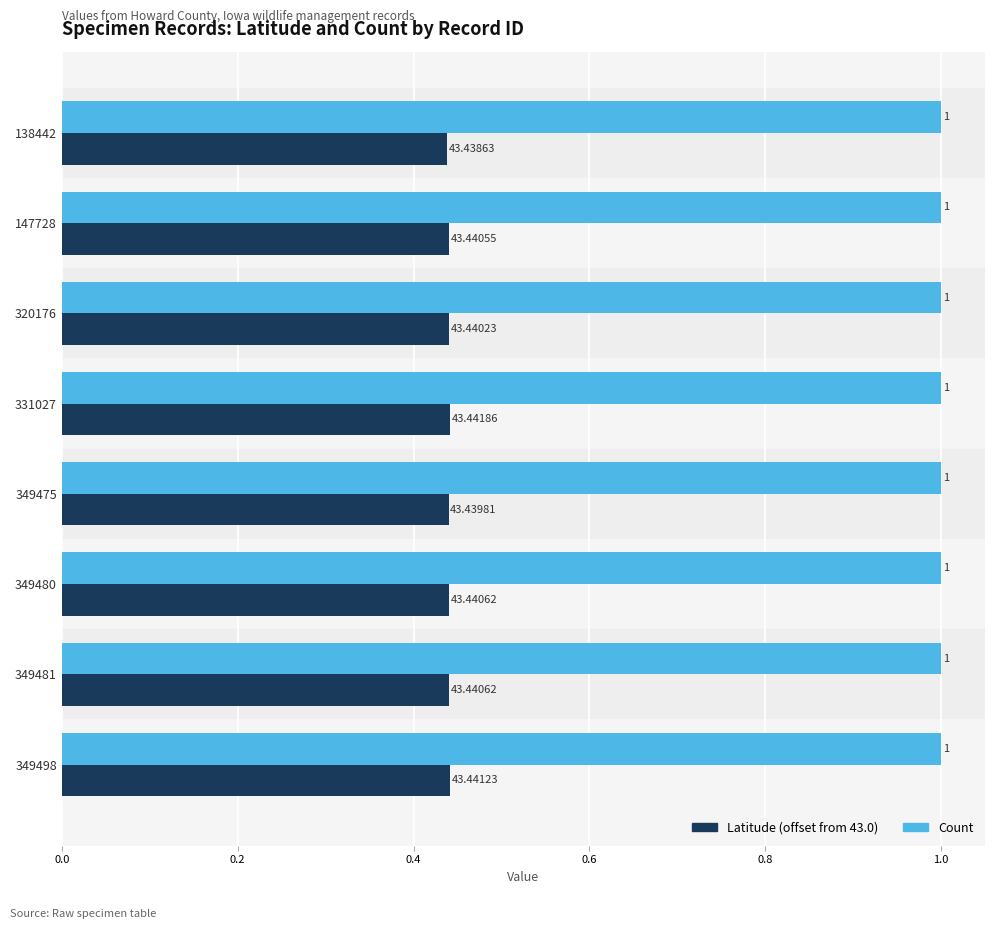

Which series has the widest spread of values?

Latitude (offset from 43.0)